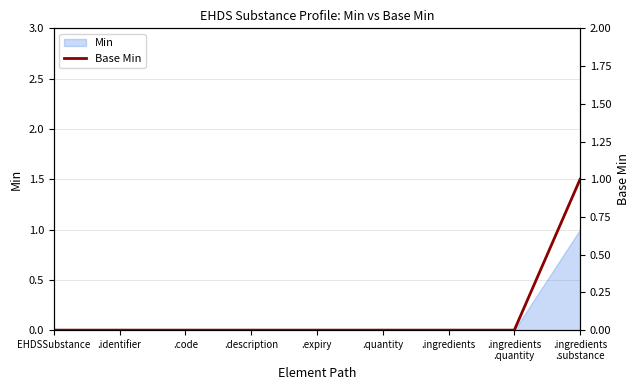

Reading left to right, what are all the values shown in this chart?

0	0	0	0	0	0	0	0	1